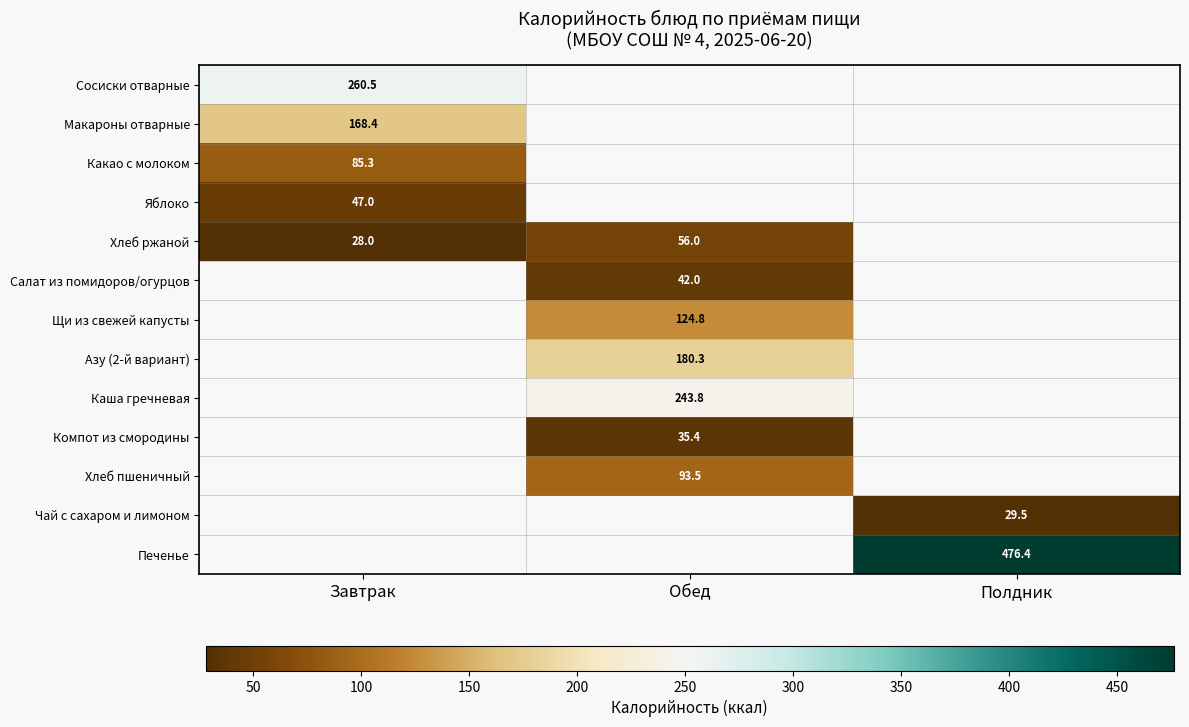

Is it true that Хлеб ржаной equals 28.0 at Завтрак?

True